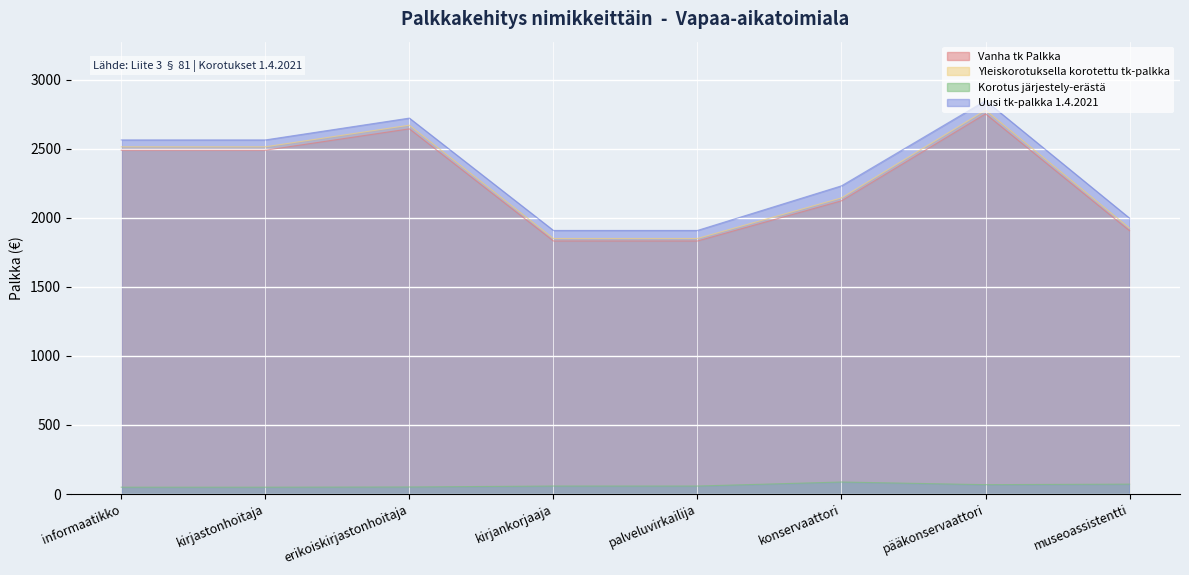

What value does the Yleiskorotuksella korotettu tk-palkka series have at kirjastonhoitaja?

2513.6